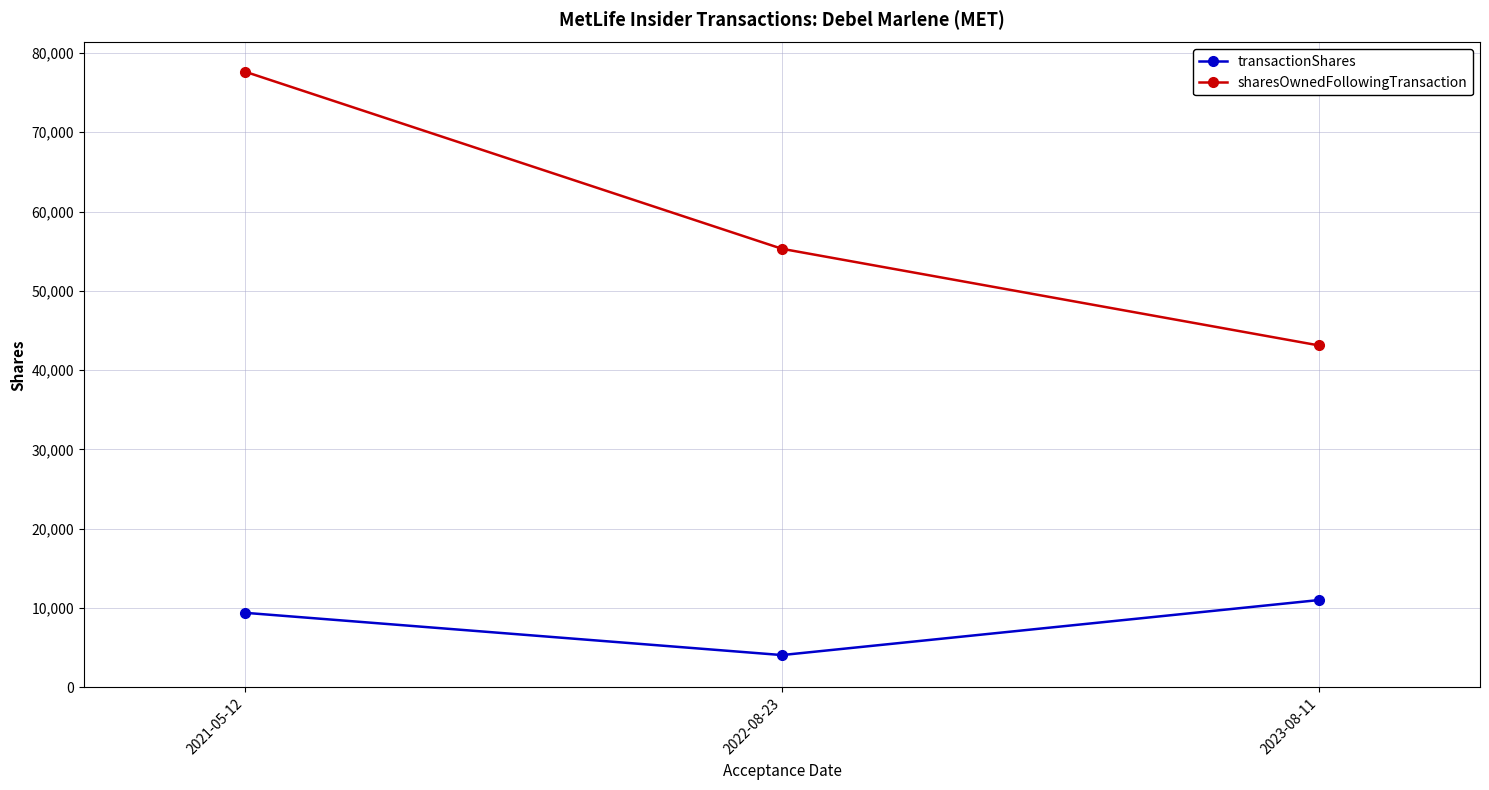

Is this an area chart (filled region under the line)?

No